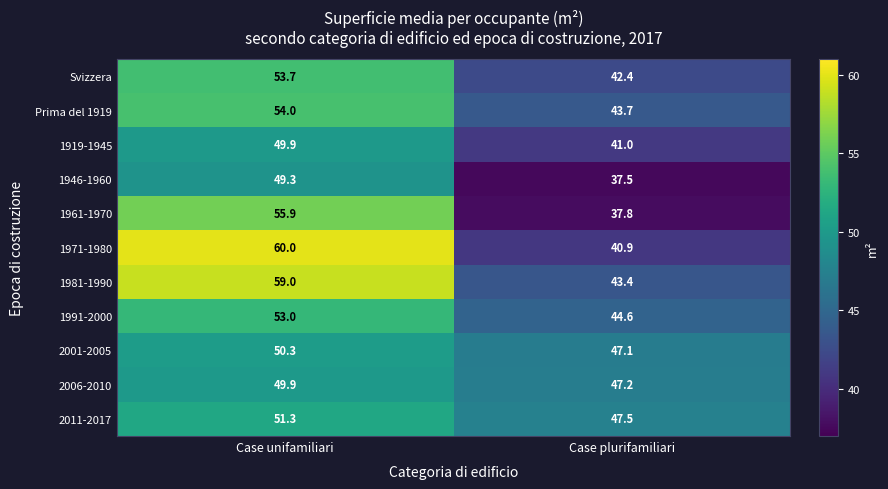

What is the minimum value shown in the chart?

37.5